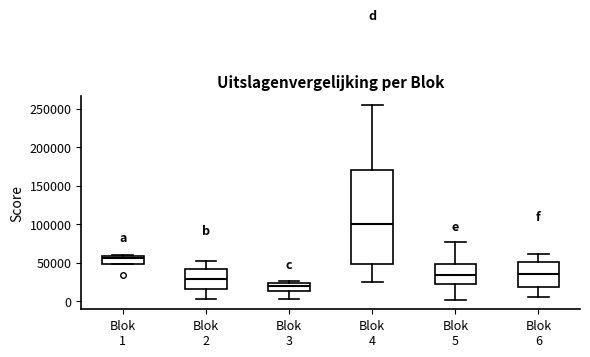

Where is the upper edge of the box for Blok 6 on the y-axis? The values are not printed on the chart, so give them approximately, as read against the axis.

50000